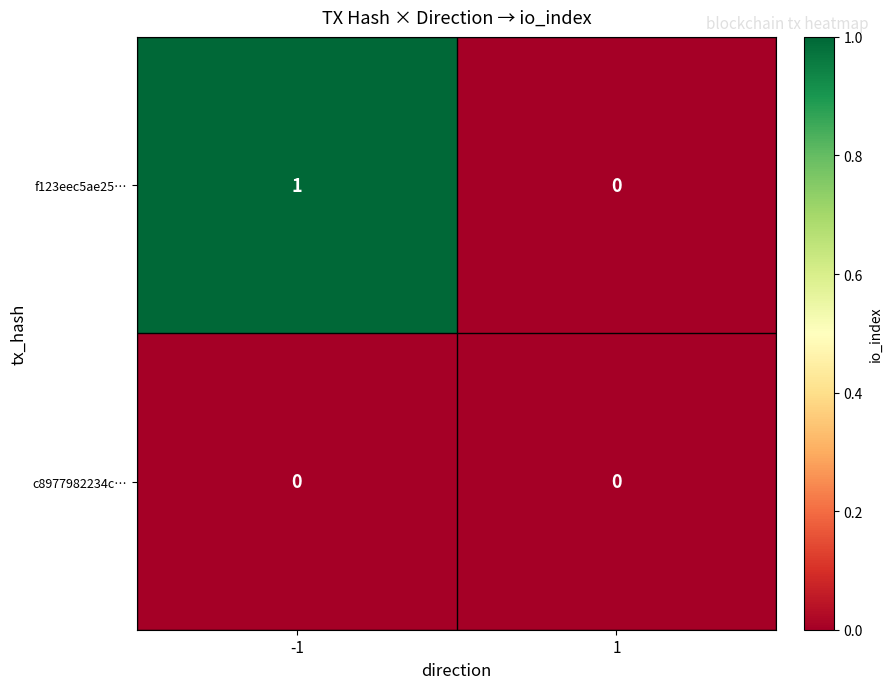

Is it true that f123eec5ae25… equals 1 at 1?

False